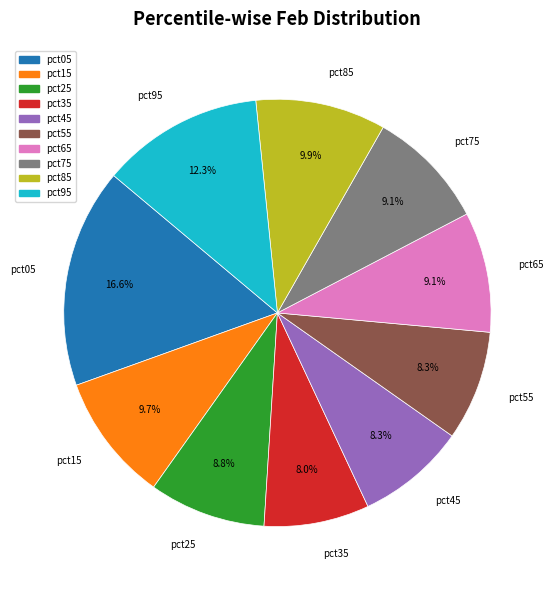

What percentage is the pct75 slice, to the nearest percent?

9%